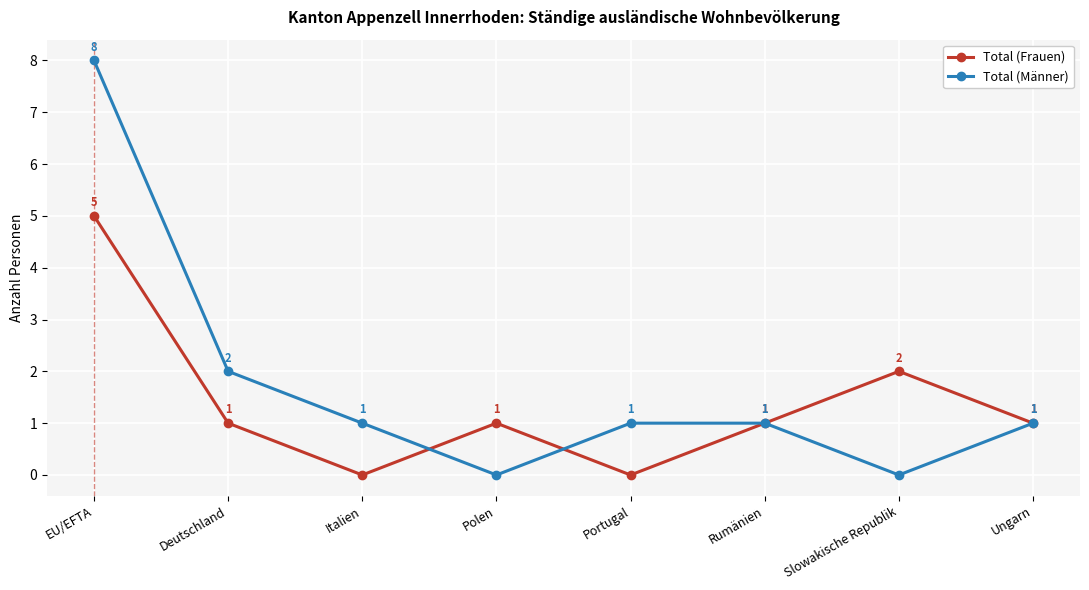

What is the average value of the Total (Frauen) series?

1